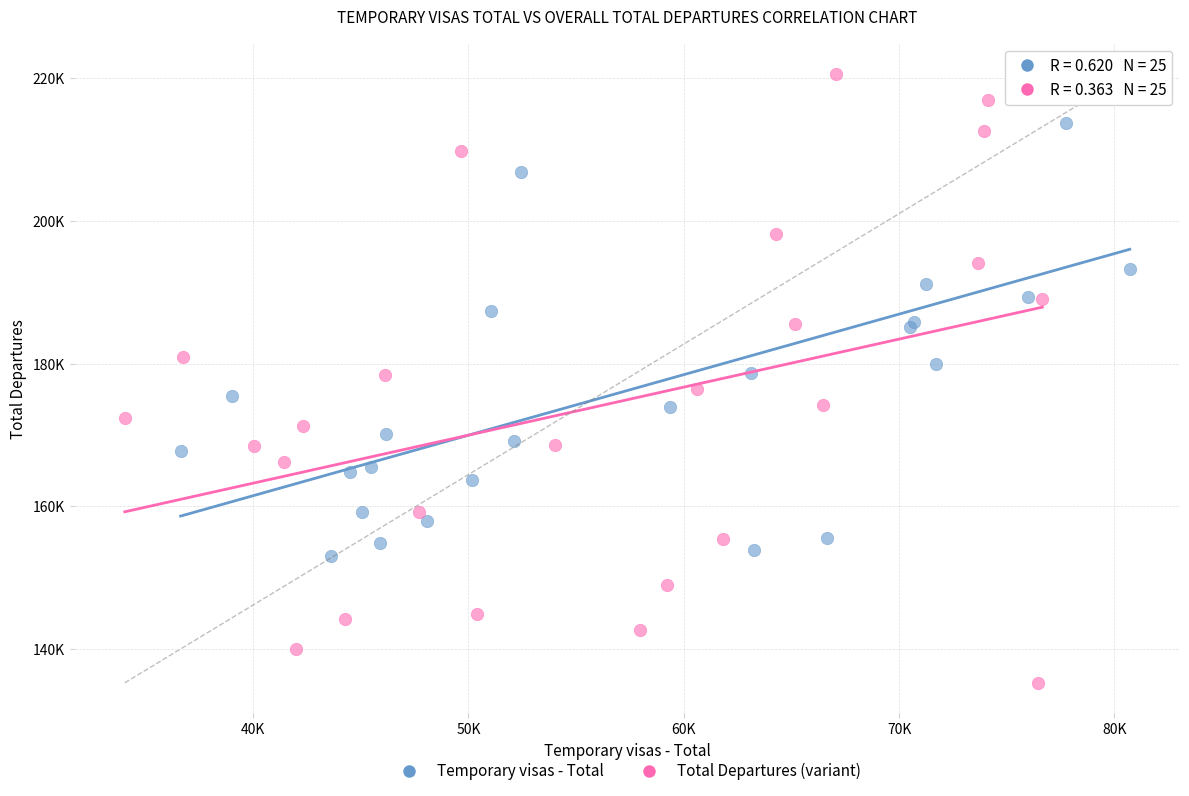

Which series has the largest Y range (max minus min)?

Total Departures (variant)